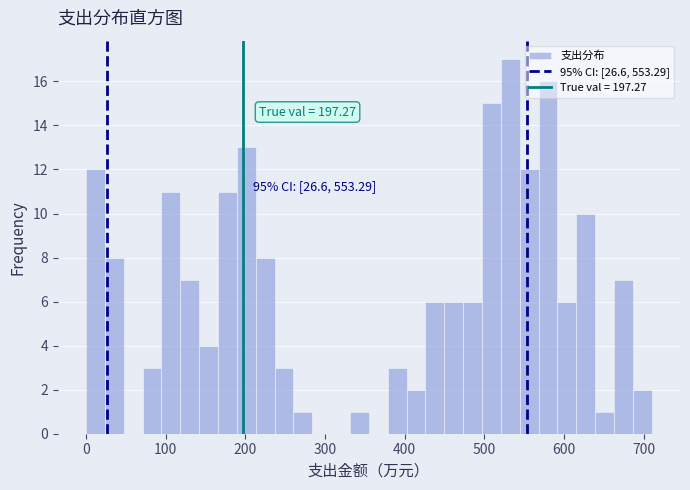

Around what value on the x-axis is the tallest bar? Give the approximate position of its centre, as read against the axis.

530